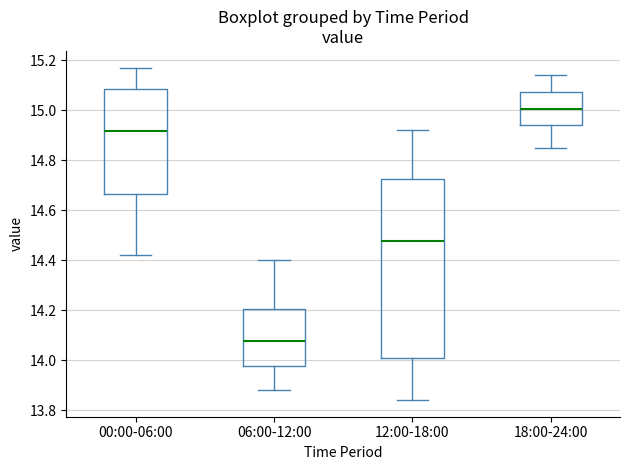

Reading left to right, read every box against the y-axis: the position of its median line, the range the box covers, and the ends of its whiskers. The values are not printed on the chart, so give them approximately, as read against the axis.

00:00-06:00: median 14.92, box 14.66 to 15.08, whiskers 14.42 to 15.18
06:00-12:00: median 14.08, box 13.98 to 14.20, whiskers 13.88 to 14.40
12:00-18:00: median 14.48, box 14.02 to 14.72, whiskers 13.84 to 14.92
18:00-24:00: median 15.00, box 14.94 to 15.08, whiskers 14.86 to 15.14